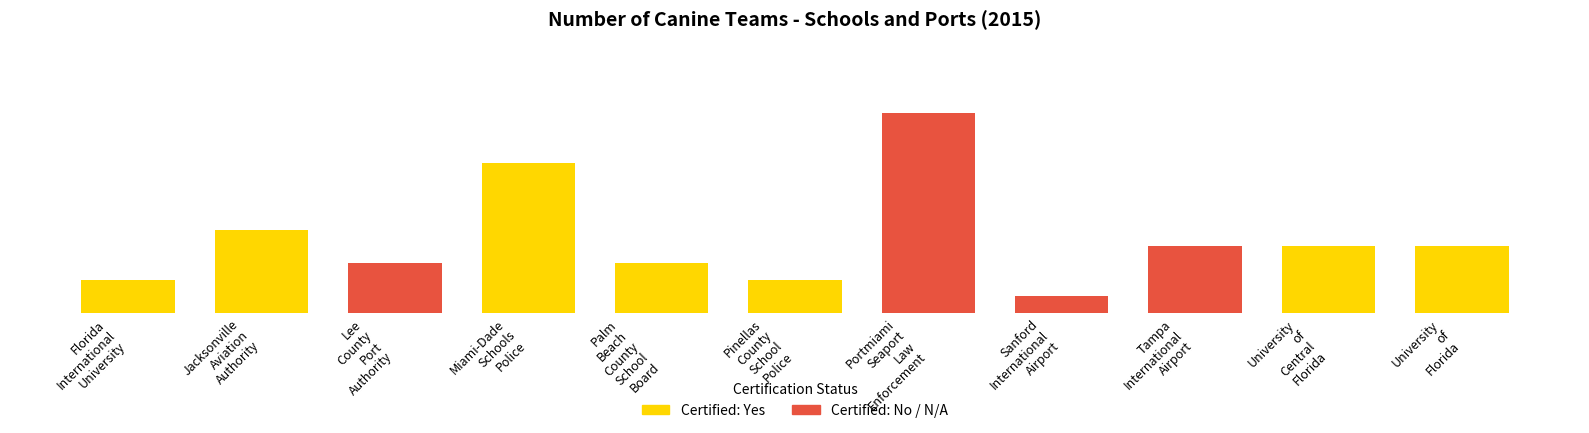

What position from the right is Jacksonville Aviation Authority?

10